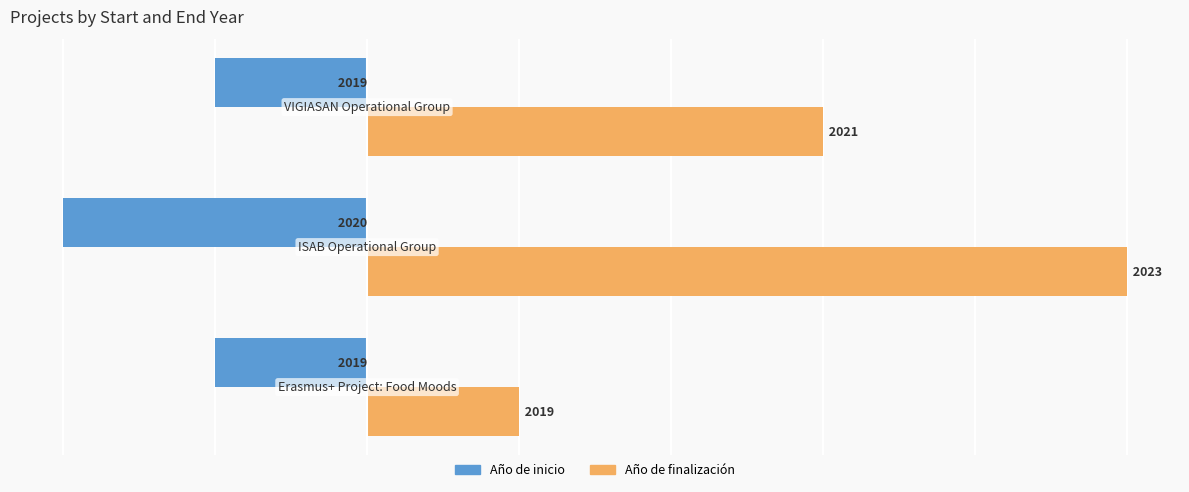

What is the difference between the maximum and minimum values in the Año de finalización series?

4